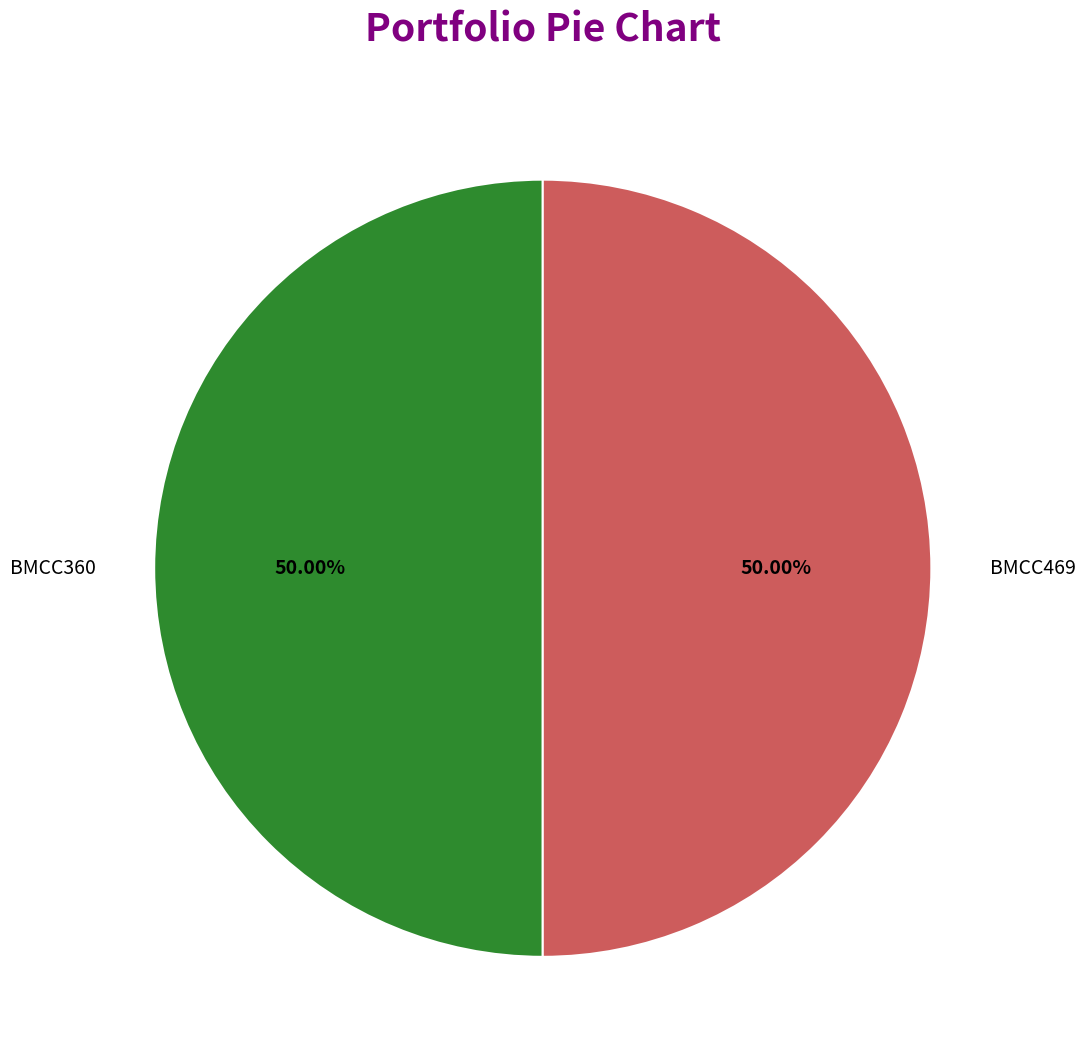

Is it true that BMCC360 is 50% of the pie?

True